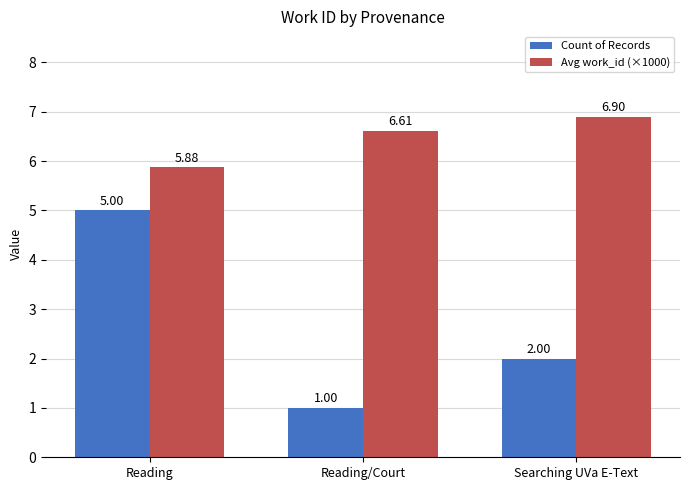

What is the label of the 3rd bar from the right?

Reading